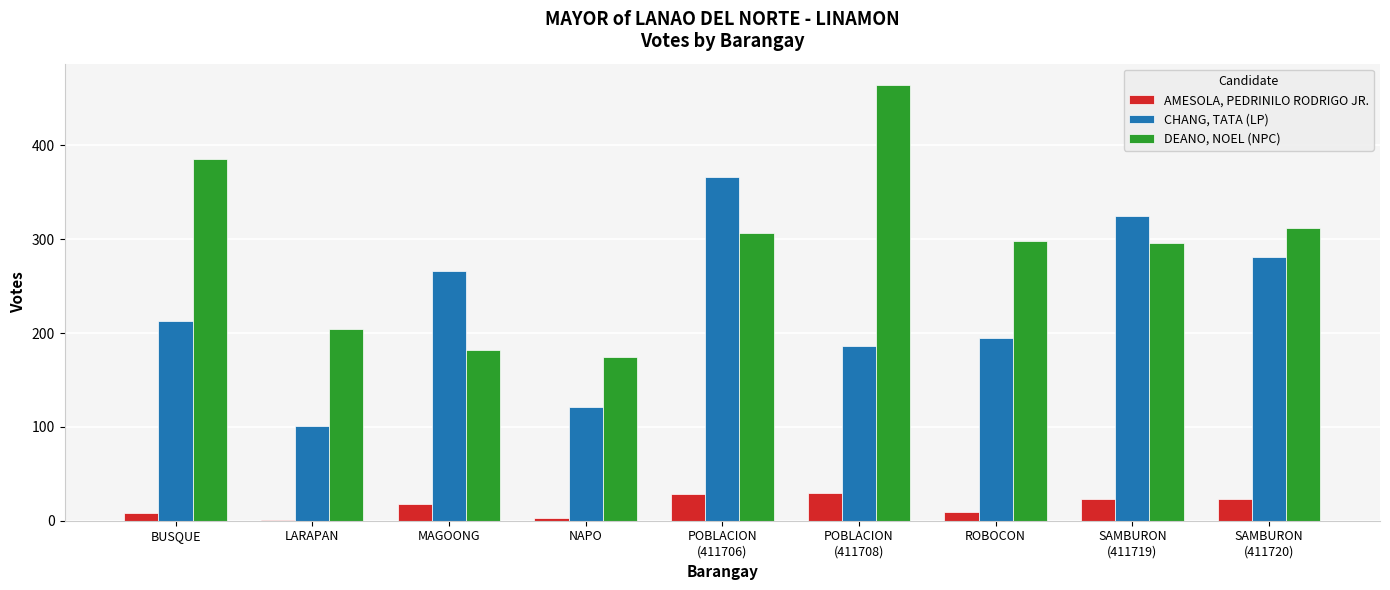

Which series has the largest total across all categories?

DEANO, NOEL (NPC)